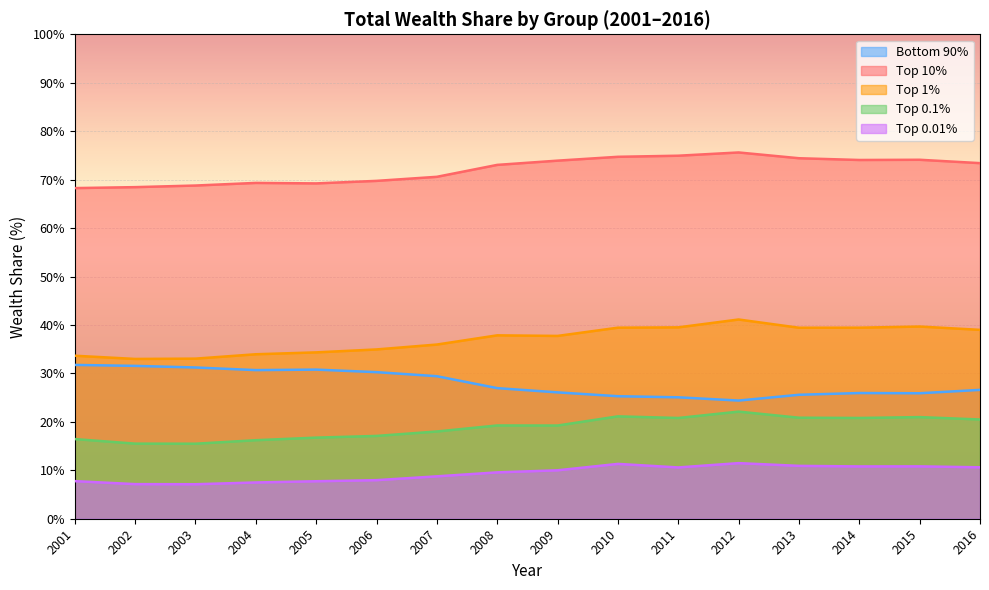

Is the value of Top 0.01% at 2010 greater than the value of Bottom 90% at 2010?

No